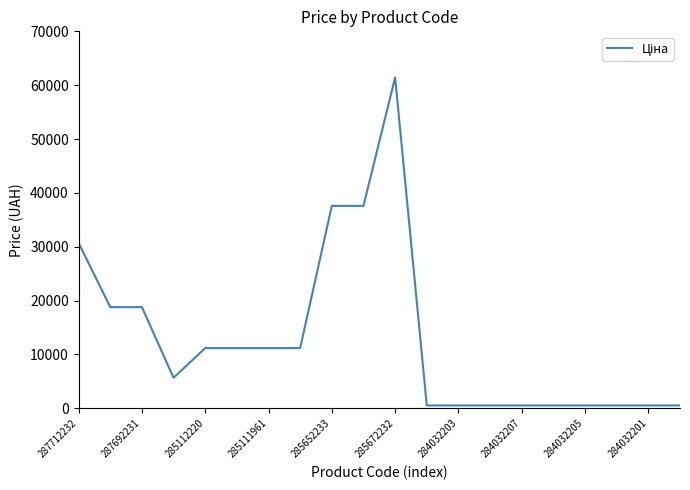

True or false: the data has more than 0 interior local peaks.

True